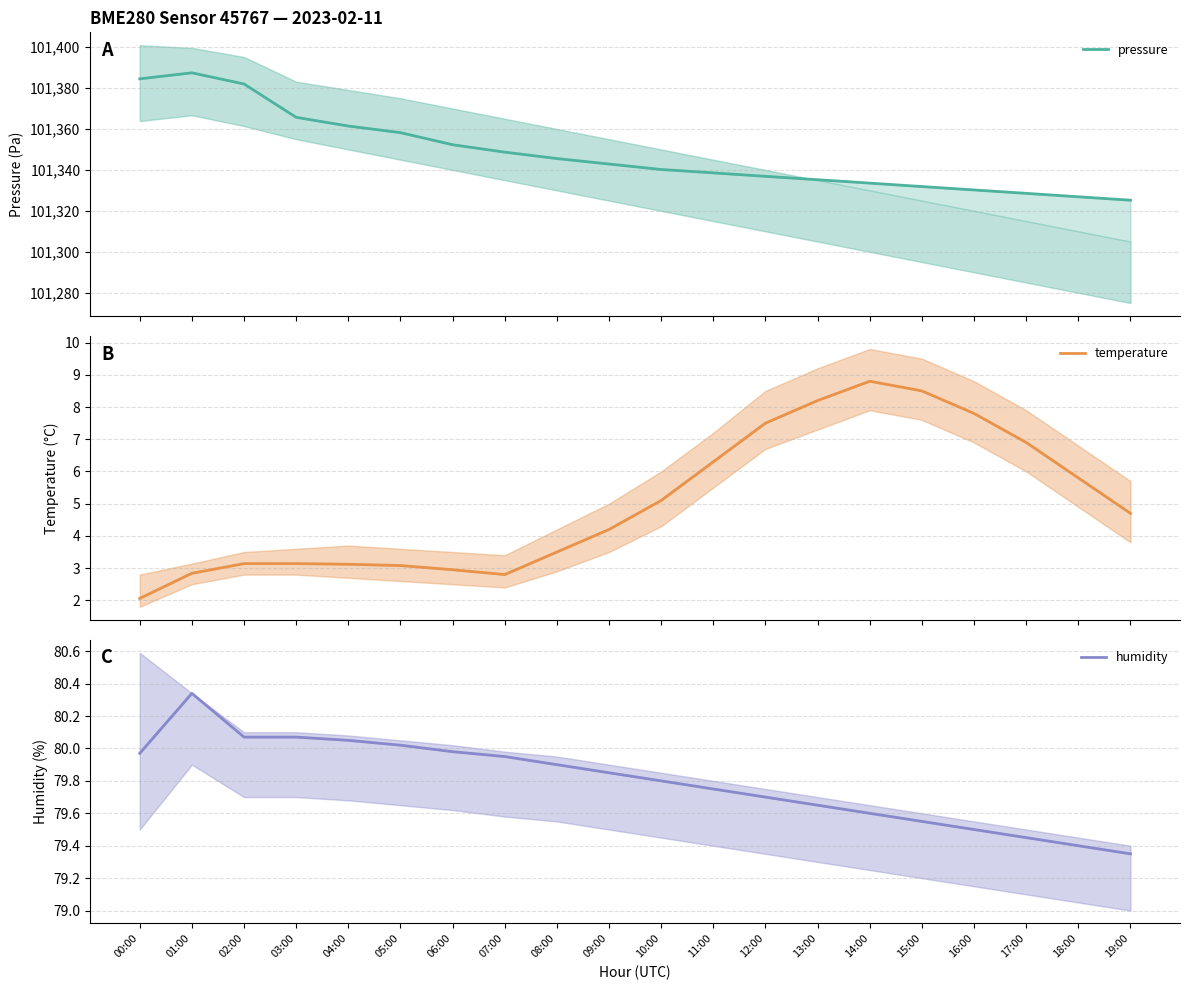

At how many categories does at least one series exceed 86954?

20